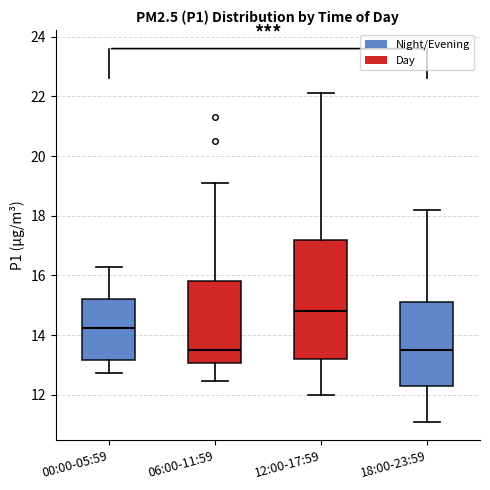

Which box has the highest median line?

12:00-17:59